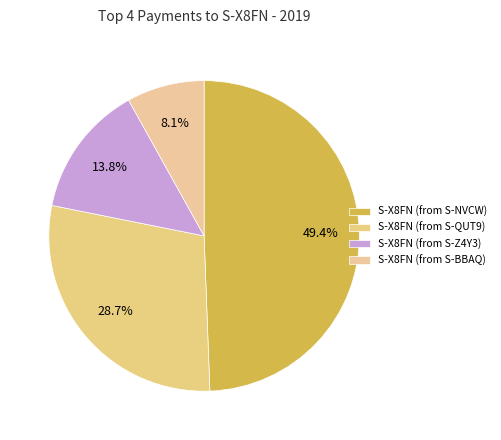

True or false: S-X8FN (from S-NVCW) accounts for 49% of the total.

True